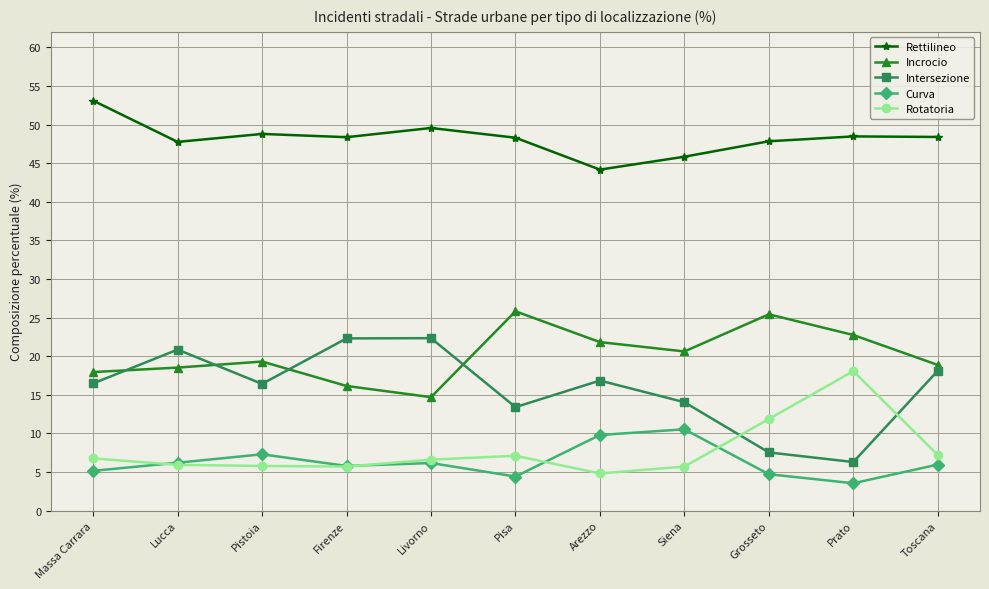

What is the approximate value of Rettilineo at Pistoia?

48.8